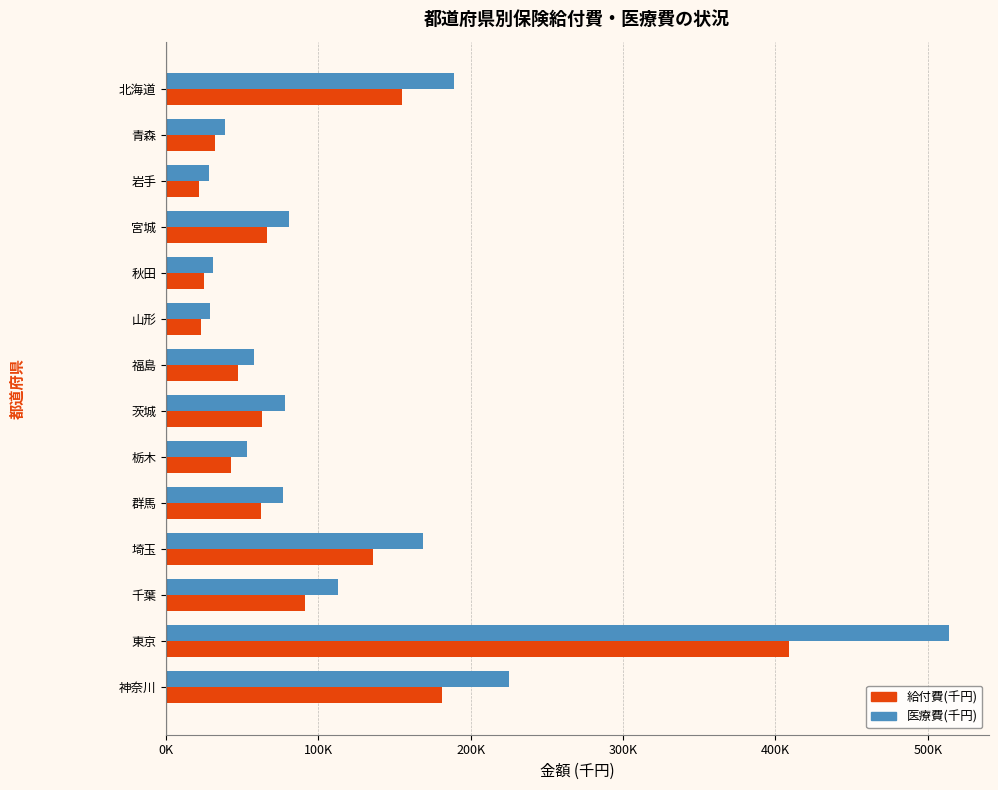

What are all the series names shown in the legend?

給付費(千円), 医療費(千円)